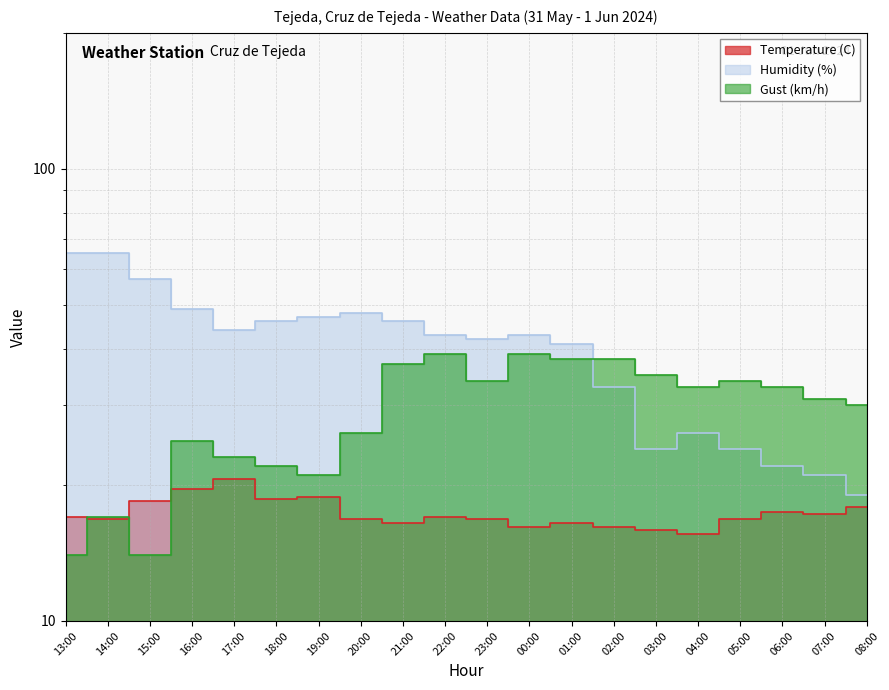

How many interior local peaks does the Humidity (%) series have?

3